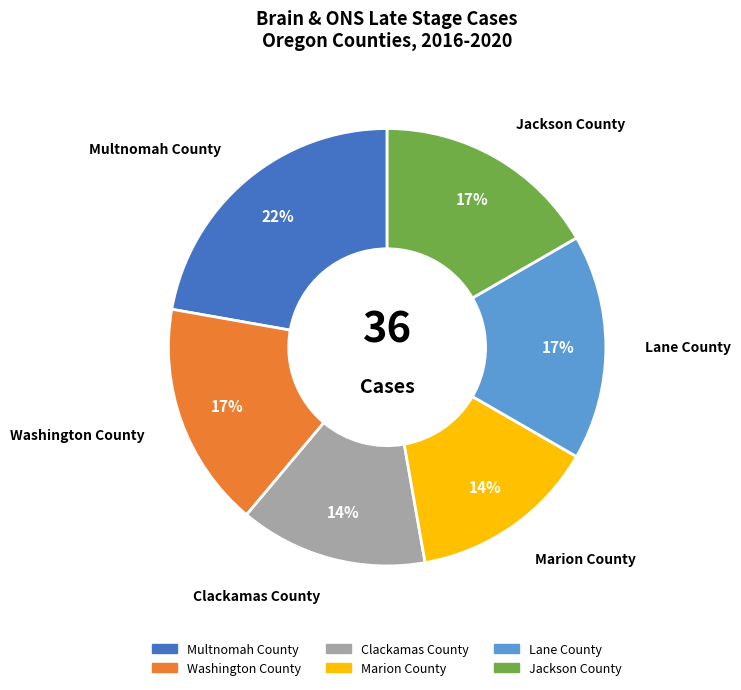

What is the largest slice in the pie chart?

Multnomah County